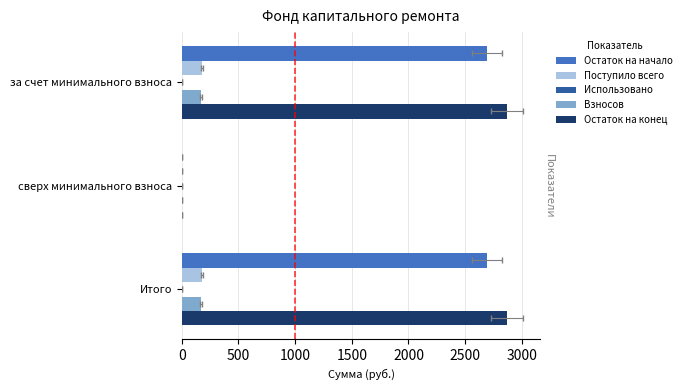

How many groups of bars are there?

3